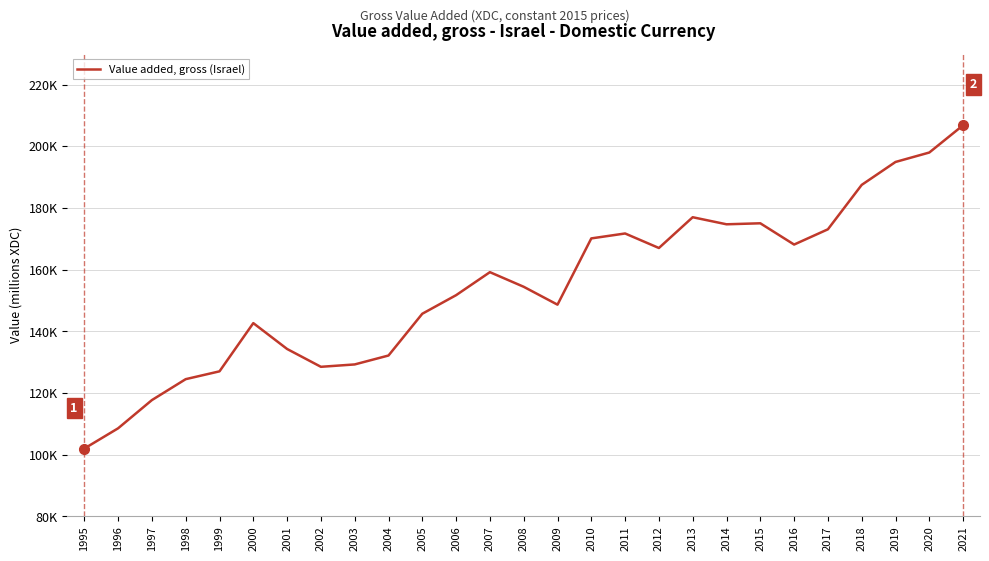

What value does the data have at 2017, to the nearest 10?

173060